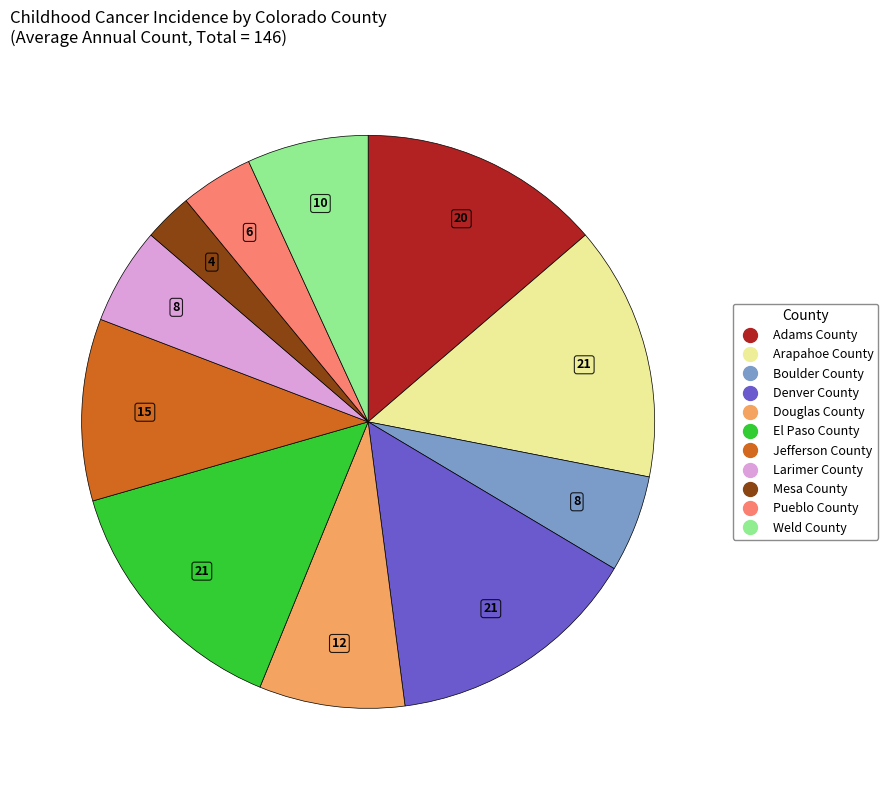

Is the sum of El Paso County and Denver County greater than half?

No